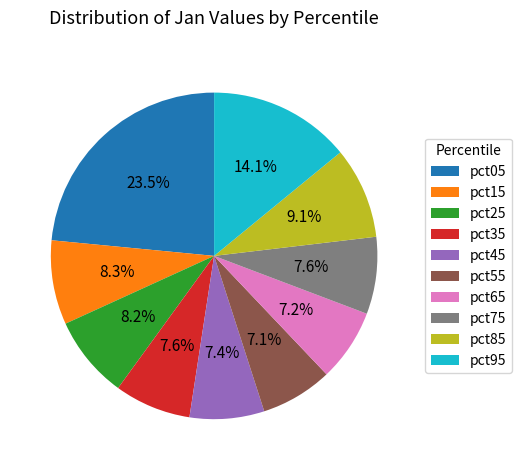

Which slice is the largest?

pct05